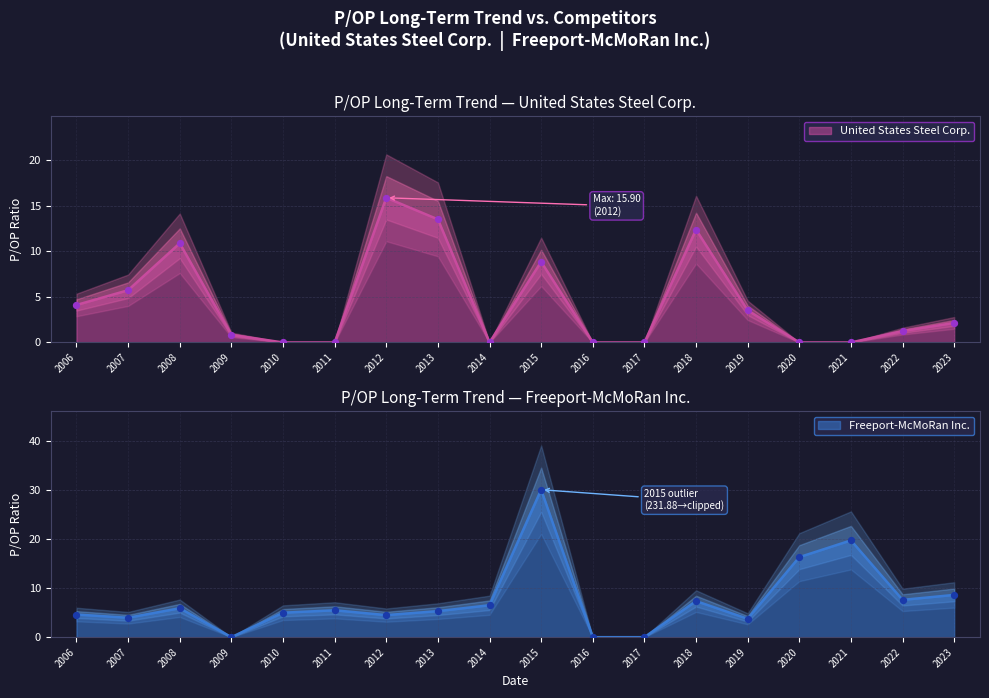

What is the change in value from 2007 to 2018?

+6.7